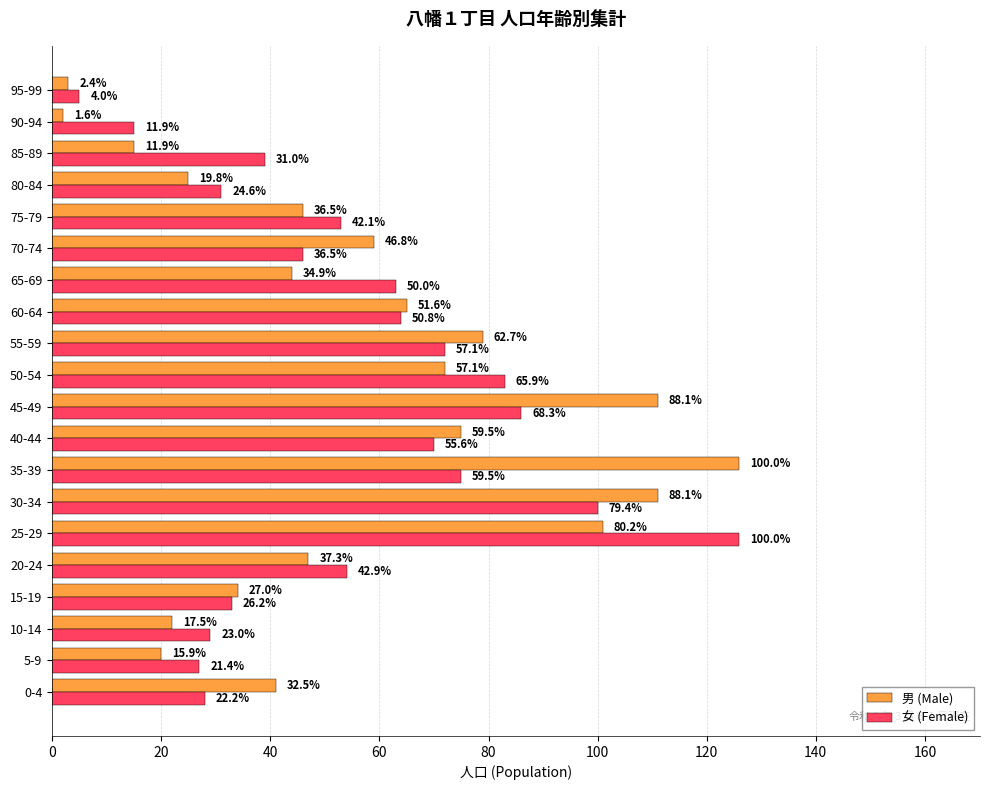

What are all the series names shown in the legend?

男 (Male), 女 (Female)